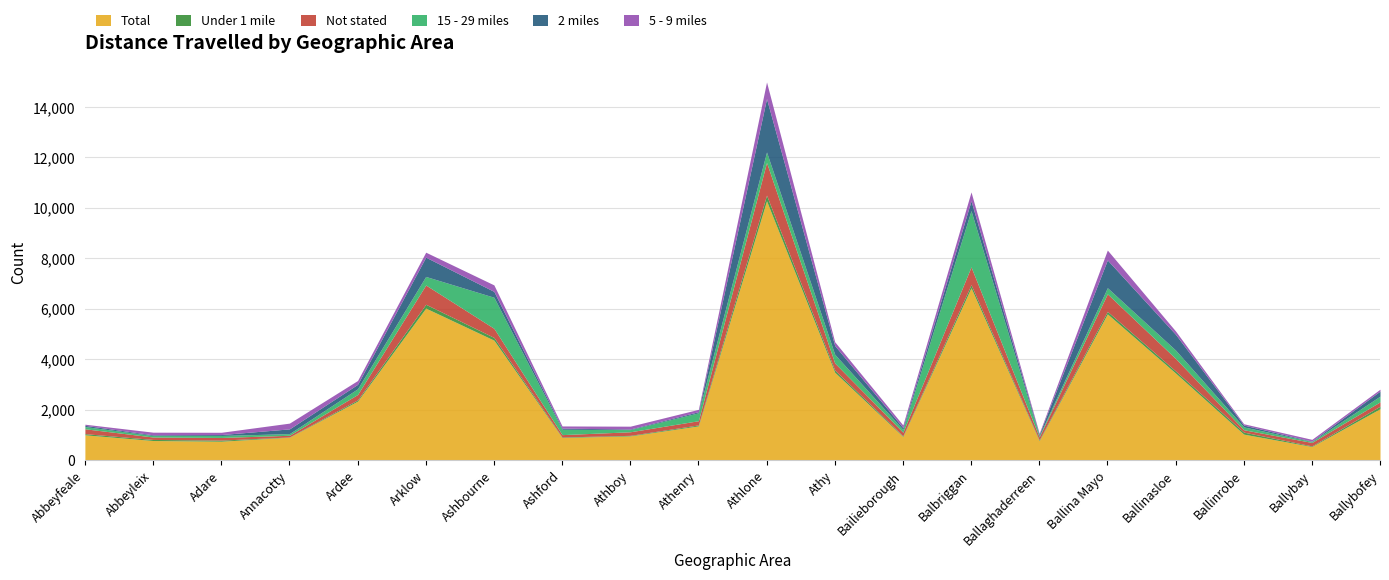

Where is the first local maximum for Not stated?

Adare